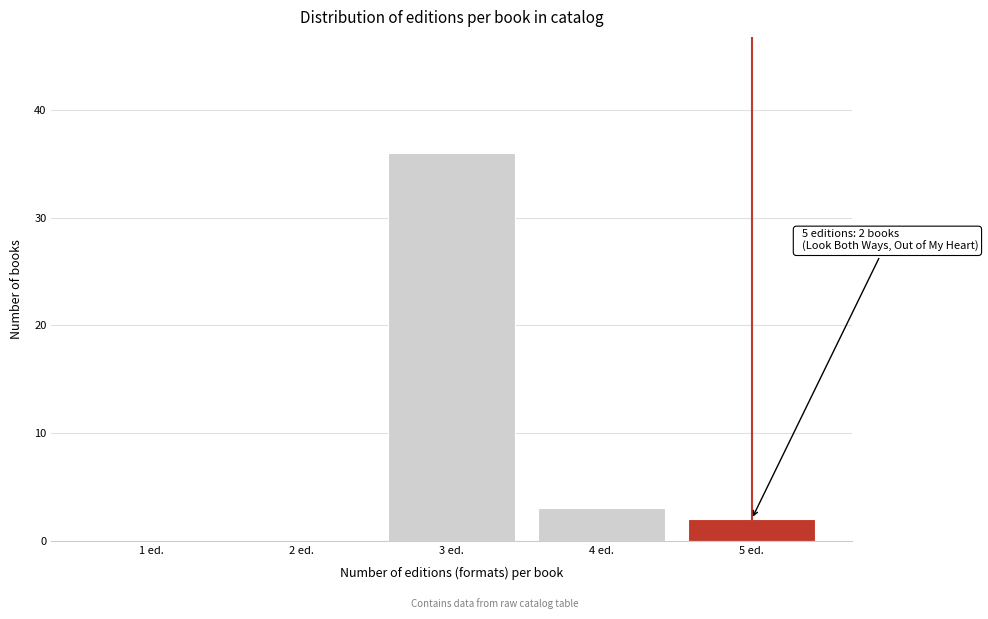

Over which range of the x-axis is the bar tallest?

2.5 to 3.5